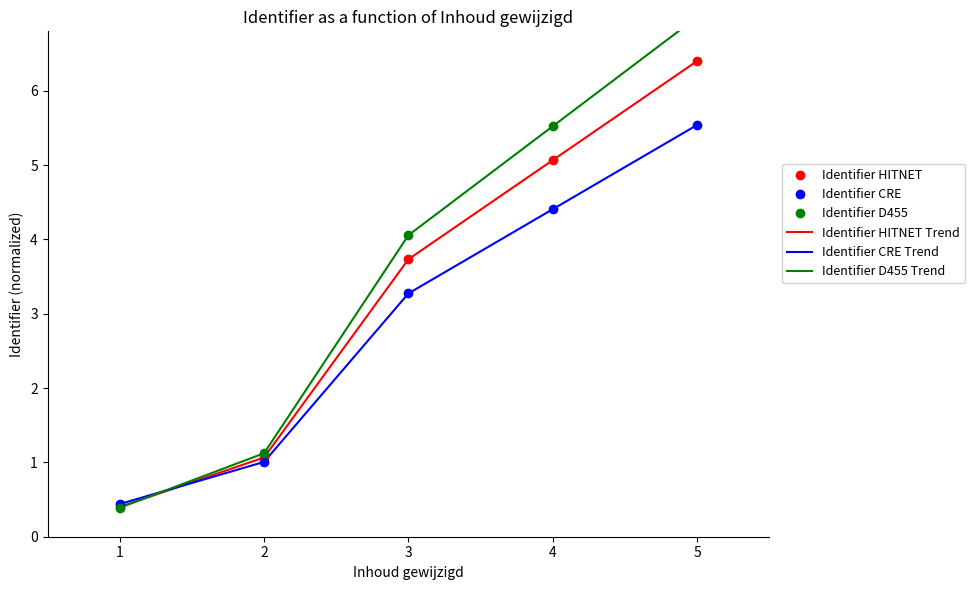

Read the Identifier CRE value at 3.

3.3